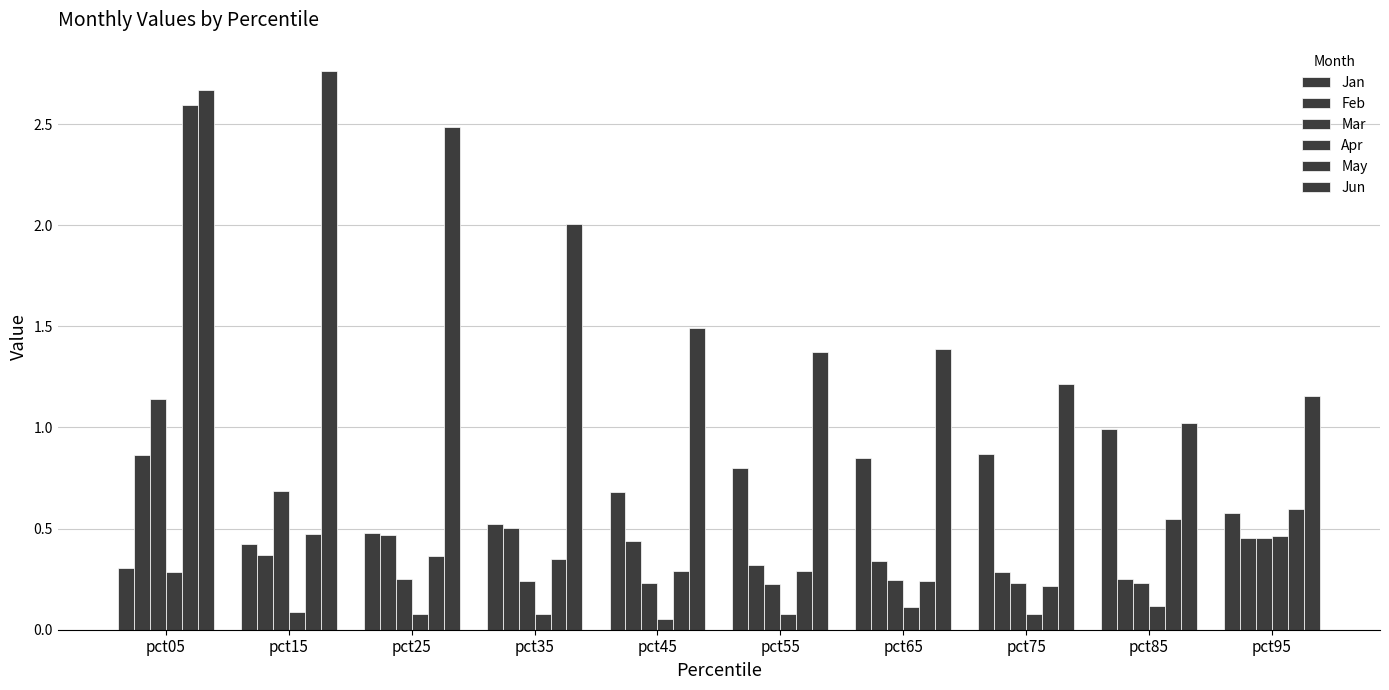

Which series changed the most between pct25 and pct35?

Jun